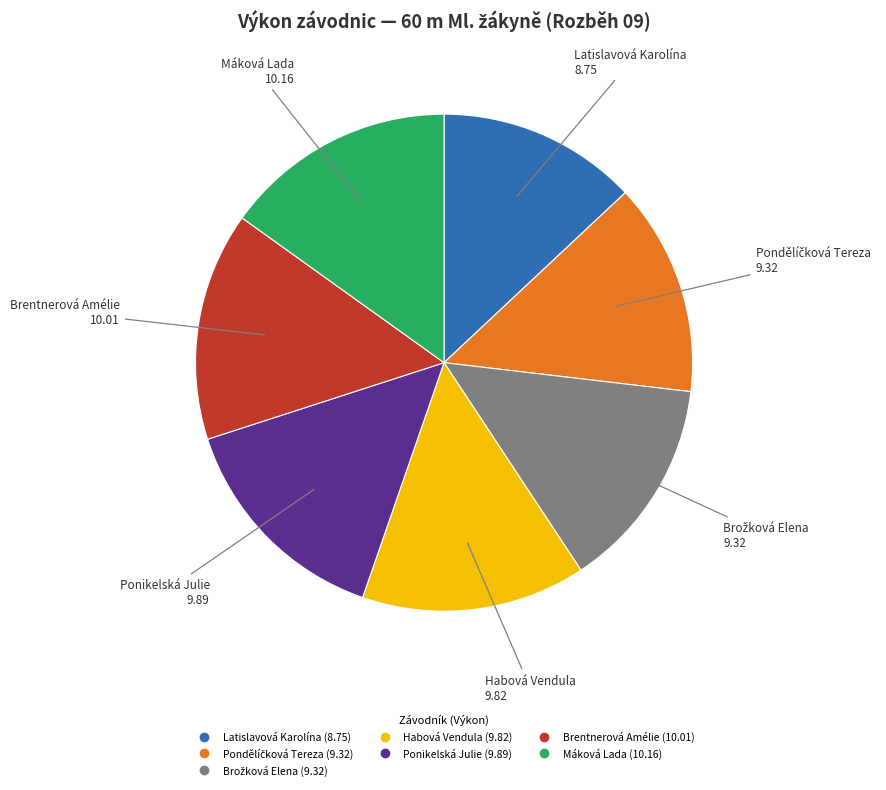

Which category has the smallest portion of the pie?

Latislavová Karolína